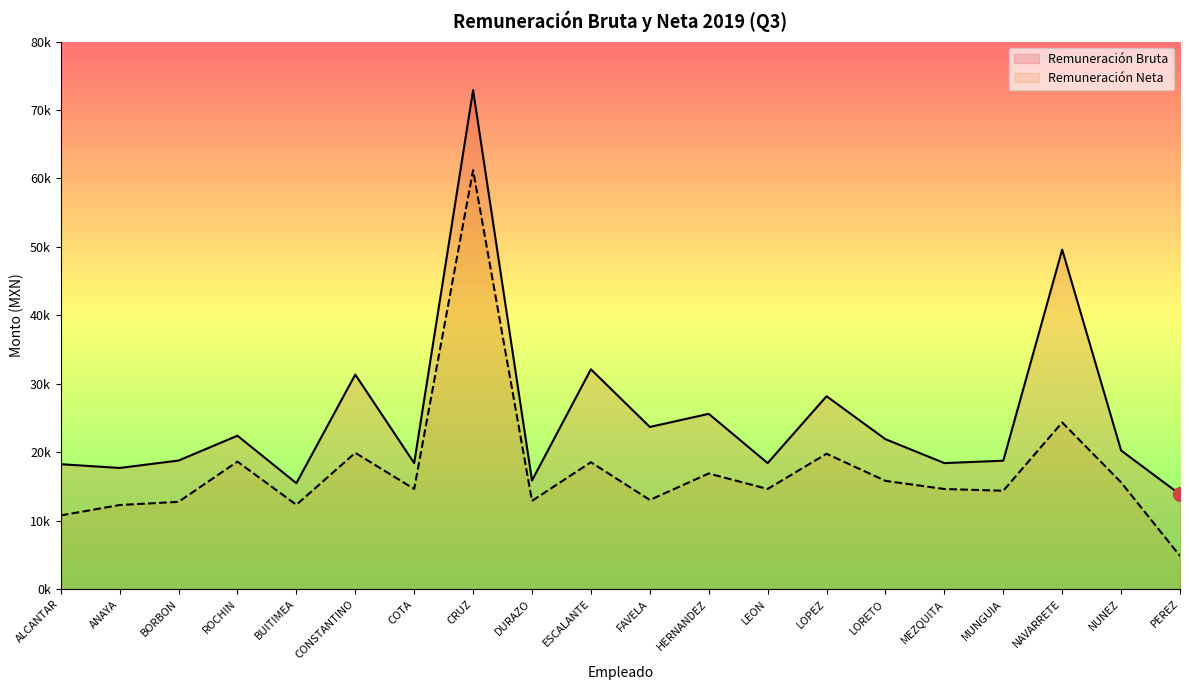

List the series in order of their overall mean, lowest first.

Remuneración Neta, Remuneración Bruta